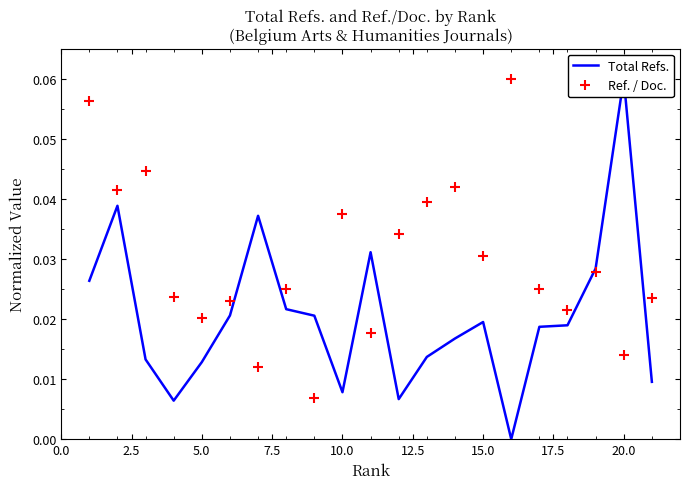

How many Ref. / Doc. values are between 0 and 1?

21